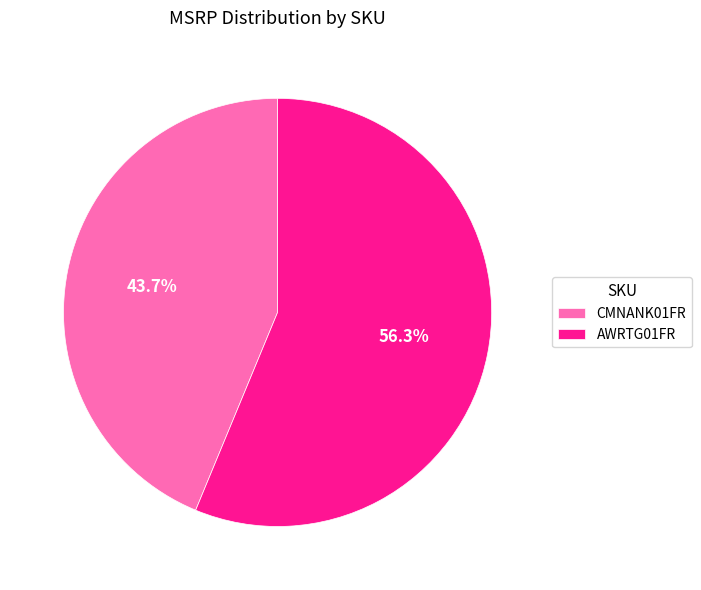

How many slices are in this pie chart?

2